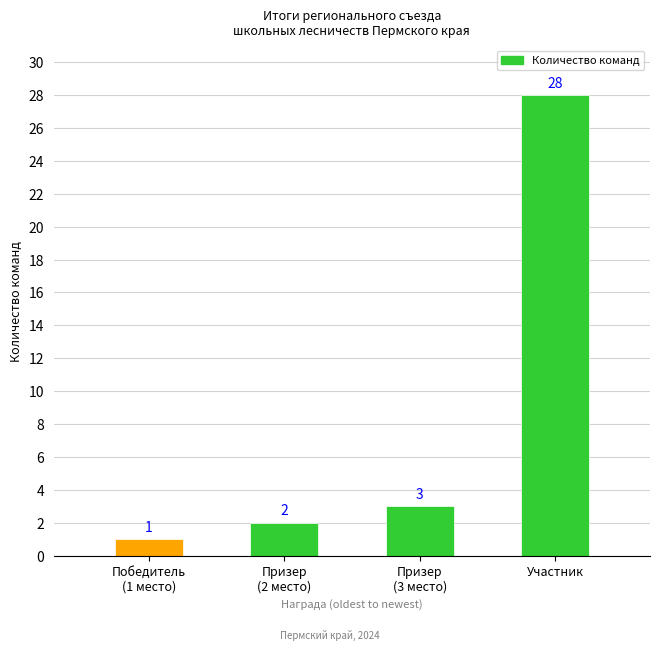

Which category has the highest value across all series?

Участник